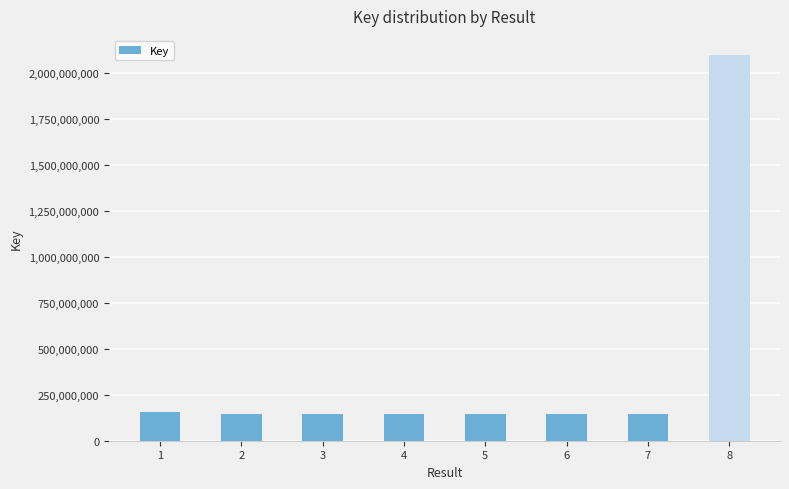

What is the value of the 4th bar from the left?

143158717